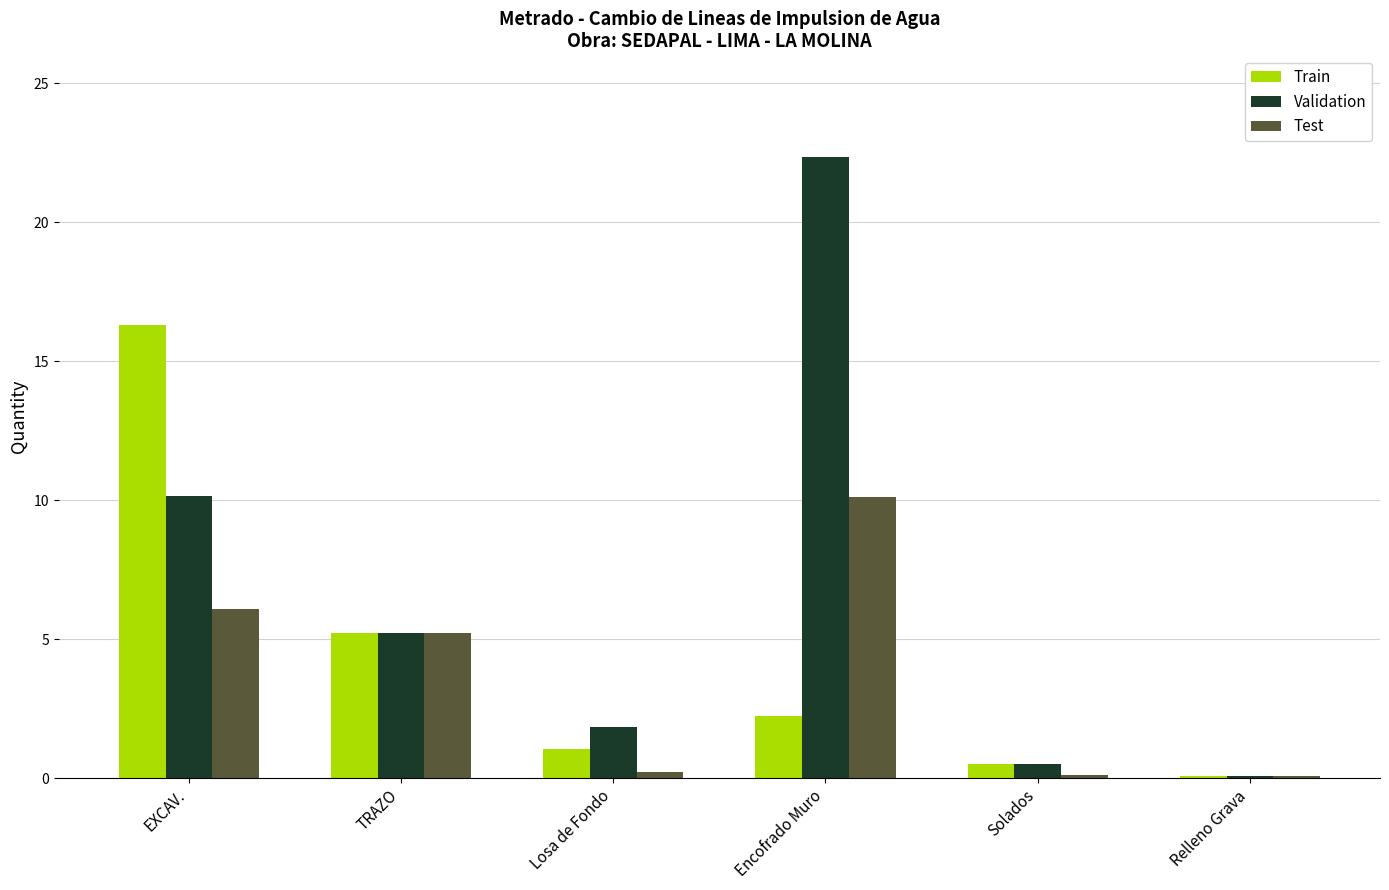

What is the maximum value for Train?

16.3